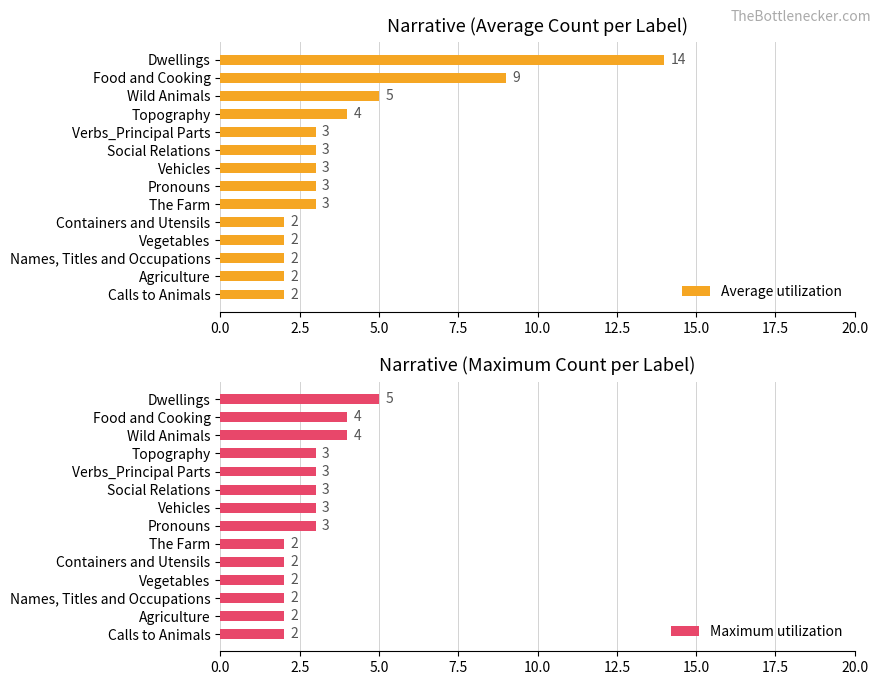

Reading left to right, what are all the values shown in this chart?

Average utilization: 14	9	5	4	3	3	3	3	3	2	2	2	2	2
Maximum utilization: 5	4	4	3	3	3	3	3	2	2	2	2	2	2